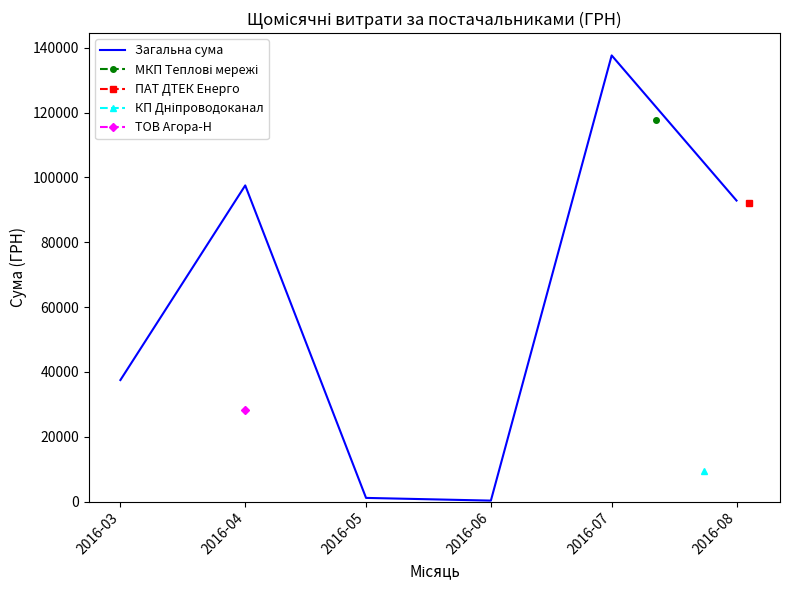

How many data points does each series have?

6